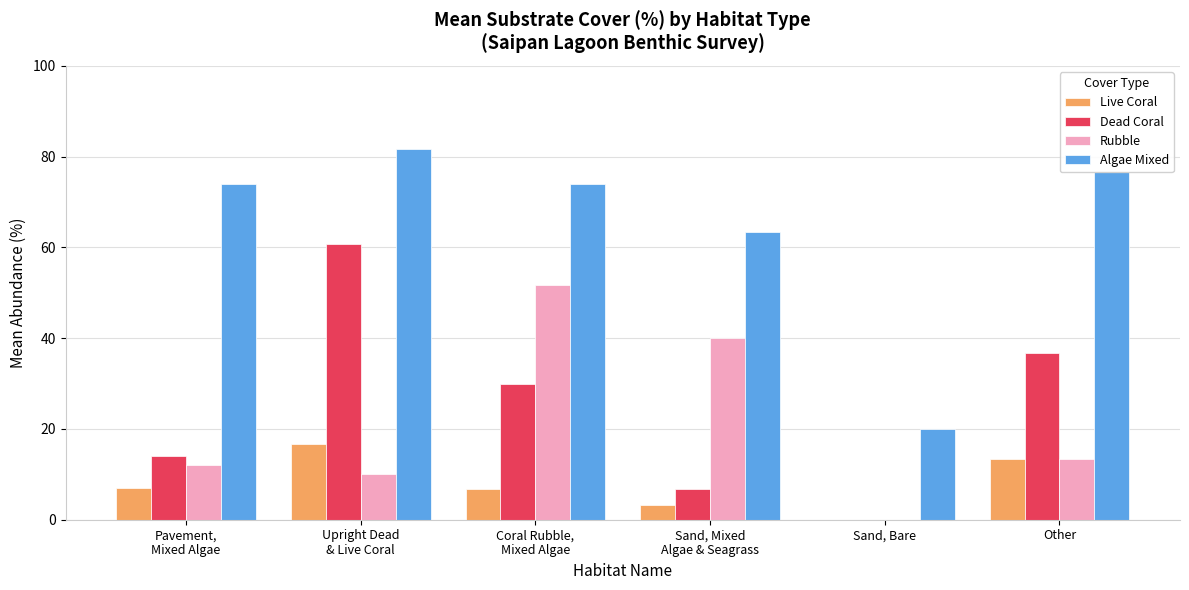

Are the bars horizontal?

No